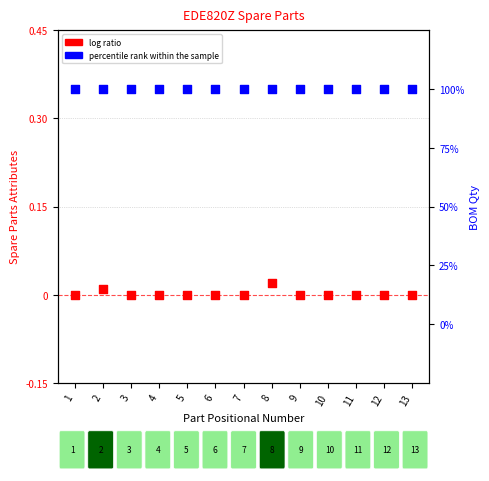

What is the total value across all series at 6?

100.0